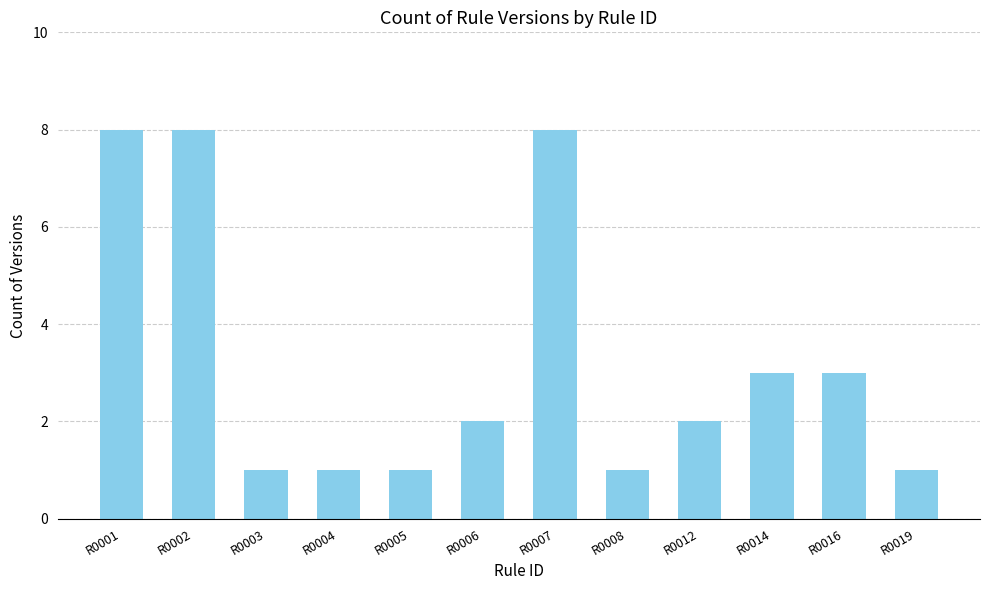

Reading left to right, extract all data points from this chart.

8	8	1	1	1	2	8	1	2	3	3	1